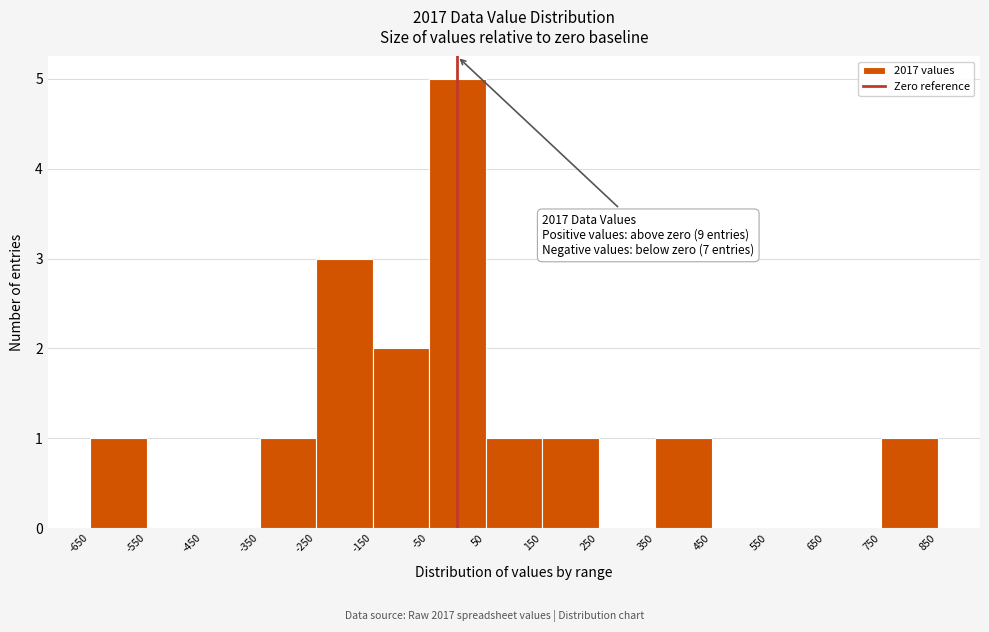

Over which range of the x-axis is the bar tallest?

-50 to 50